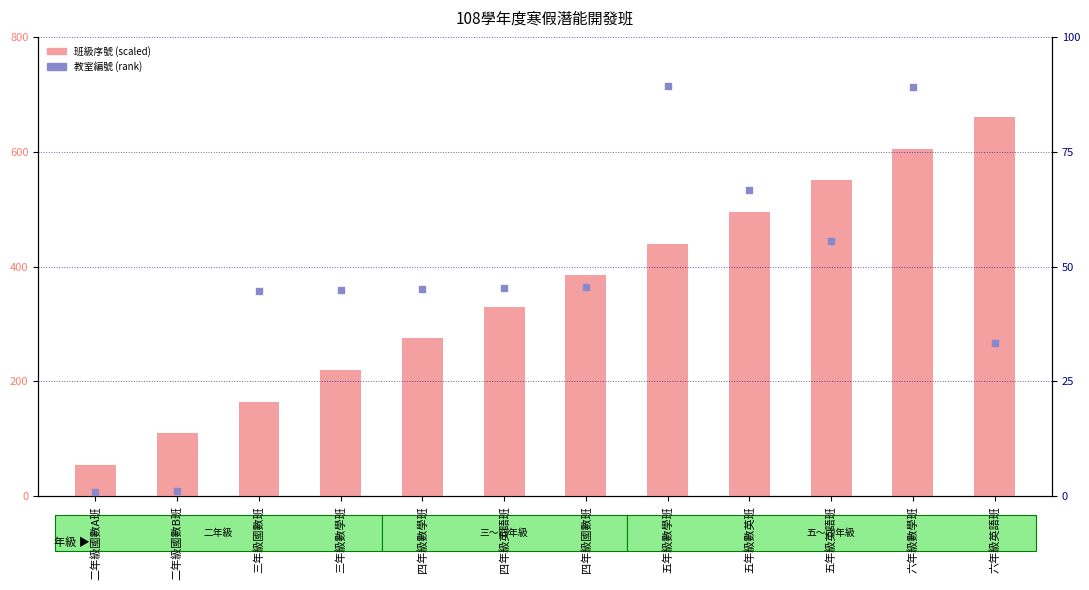

Which series has the widest spread of Y values?

班級序號 (scaled)